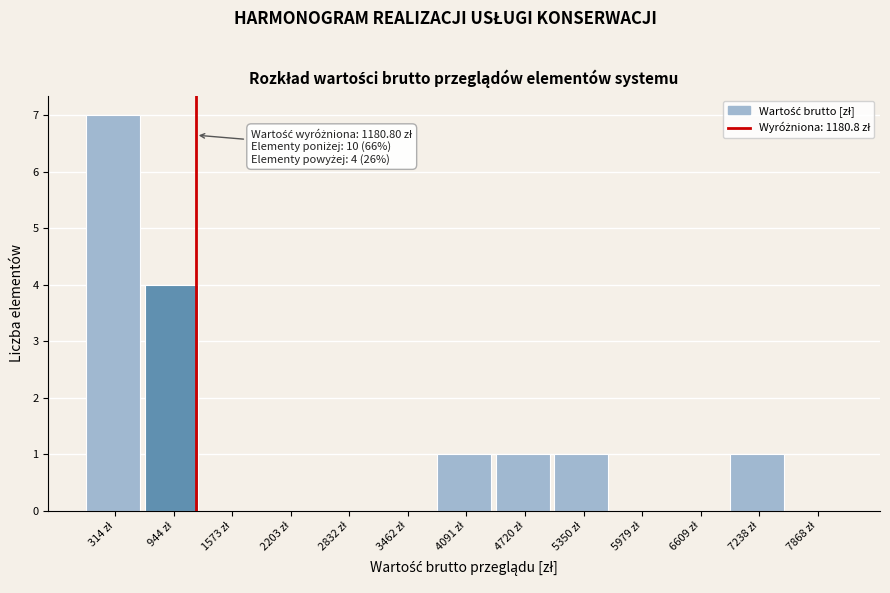

Which range on the x-axis has the tallest bar?

0 to 600